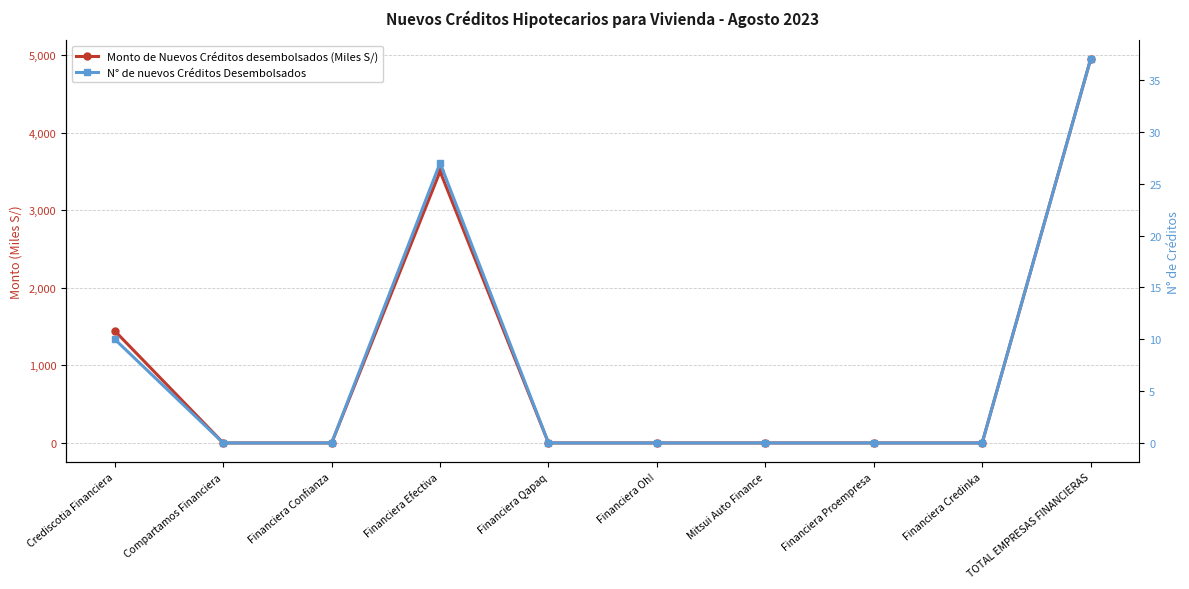

Reading left to right, transcribe all the data shown in this chart.

Monto de Nuevos Créditos desembolsados (Miles S/): 1444.6	0.0	0.0	3501.5	0.0	0.0	0.0	0.0	0.0	4946.1
N° de nuevos Créditos Desembolsados: 10.0	0.0	0.0	27.0	0.0	0.0	0.0	0.0	0.0	37.0